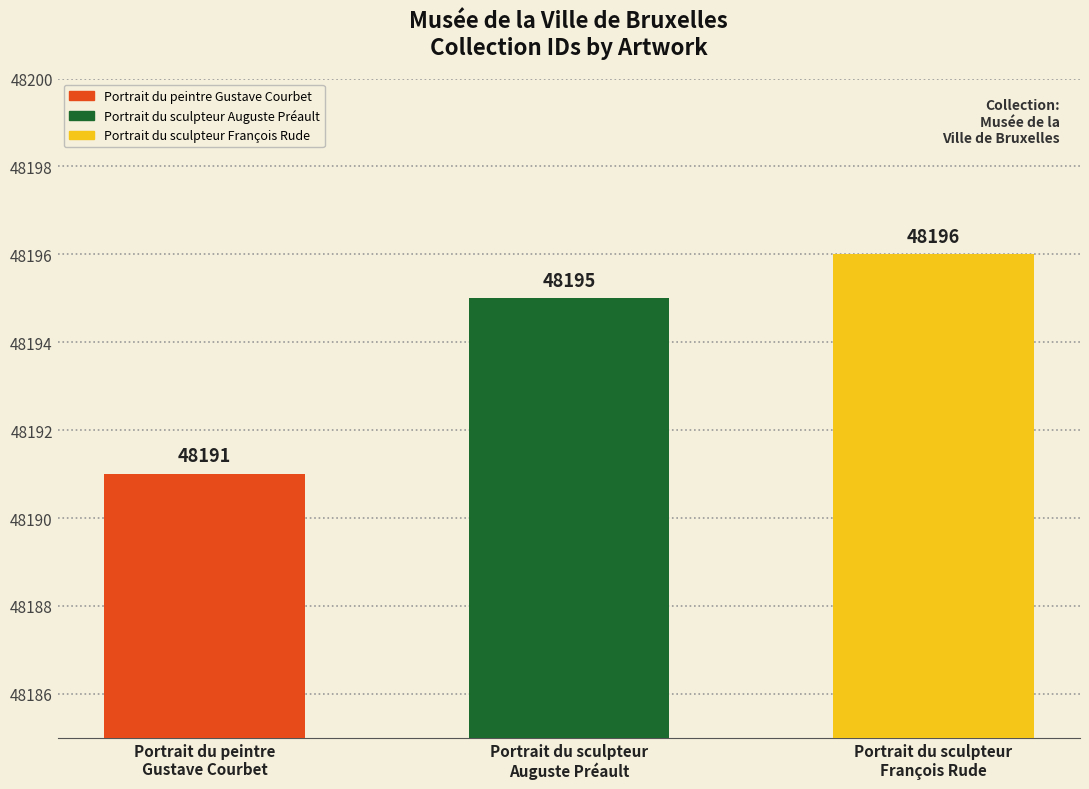

What is the change in value from Portrait du peintre
Gustave Courbet to Portrait du sculpteur
François Rude?

+5